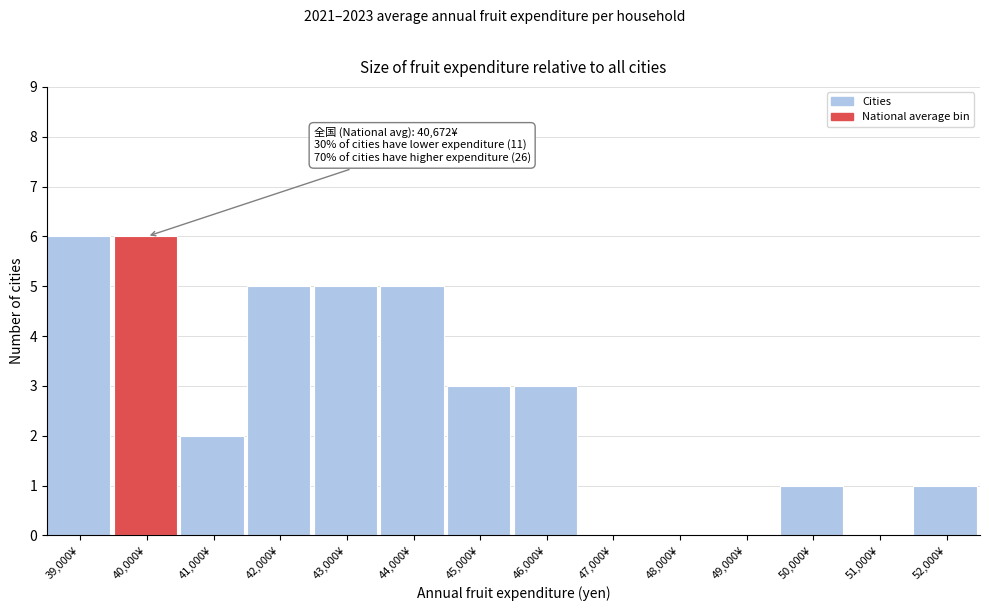

Reading left to right, extract all data points from this chart.

39,000¥=6	40,000¥=6	41,000¥=2	42,000¥=5	43,000¥=5	44,000¥=5	45,000¥=3	46,000¥=3	47,000¥=0	48,000¥=0	49,000¥=0	50,000¥=1	51,000¥=0	52,000¥=1